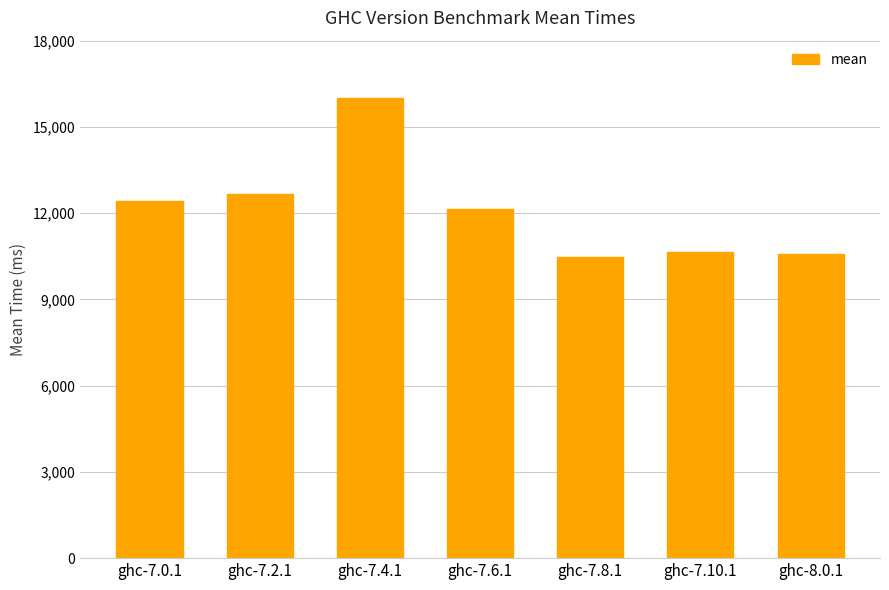

The value at ghc-7.6.1 is 12152.5. True or false?

True